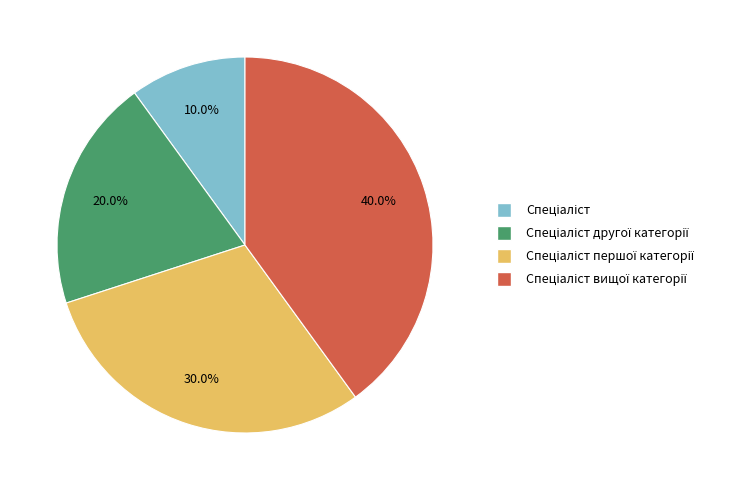

True or false: Спеціаліст accounts for 10% of the total.

True